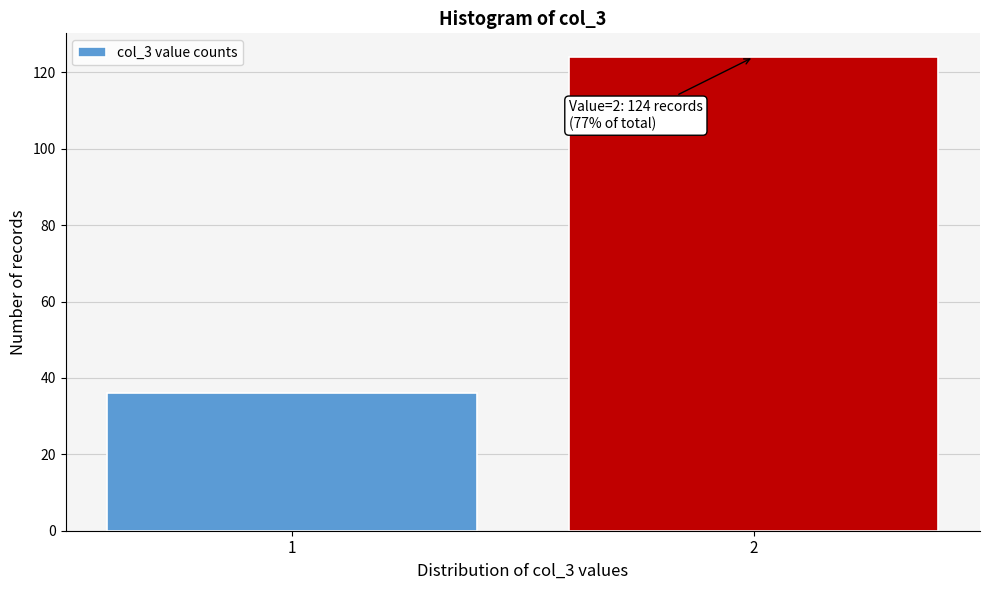

Reading left to right, transcribe all the data shown in this chart.

1=36	2=124